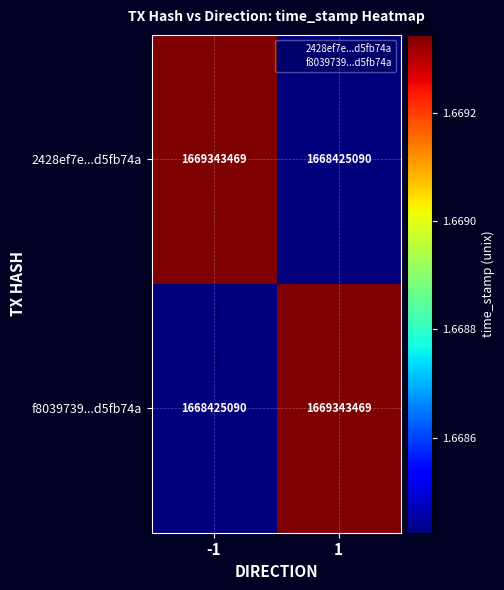

What is the spread (max minus min) of values at 1?

918379